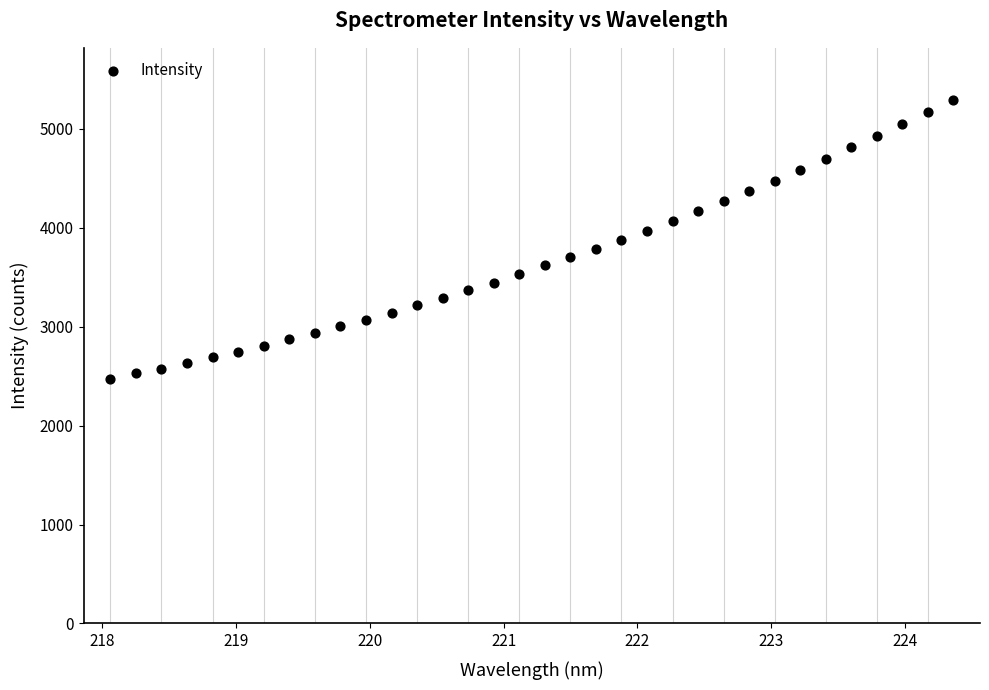

What is the range of Y values (max minus min)?

2815.7